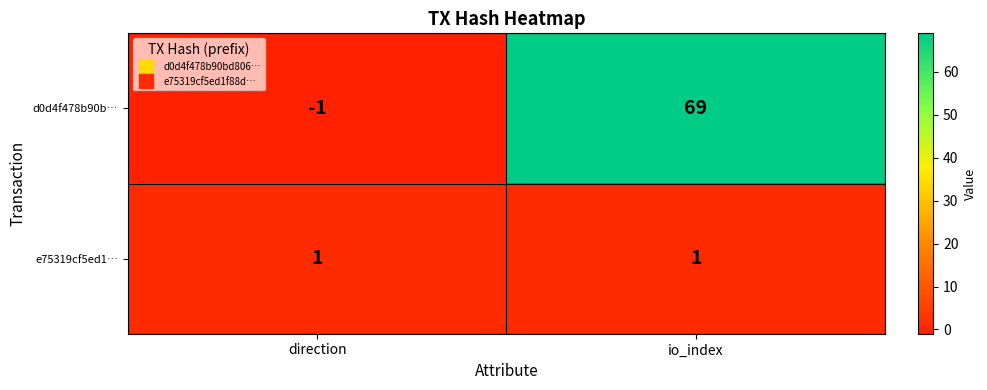

Reading right to left, what are all the values shown in this chart?

d0d4f478b90b…: 69	-1
e75319cf5ed1…: 1	1